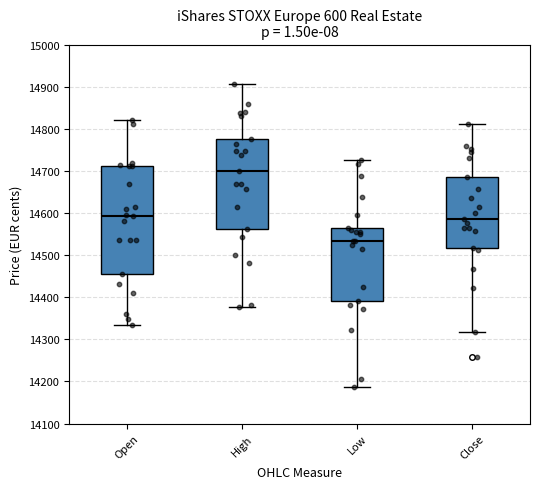

Which box has the lowest median line?

Low